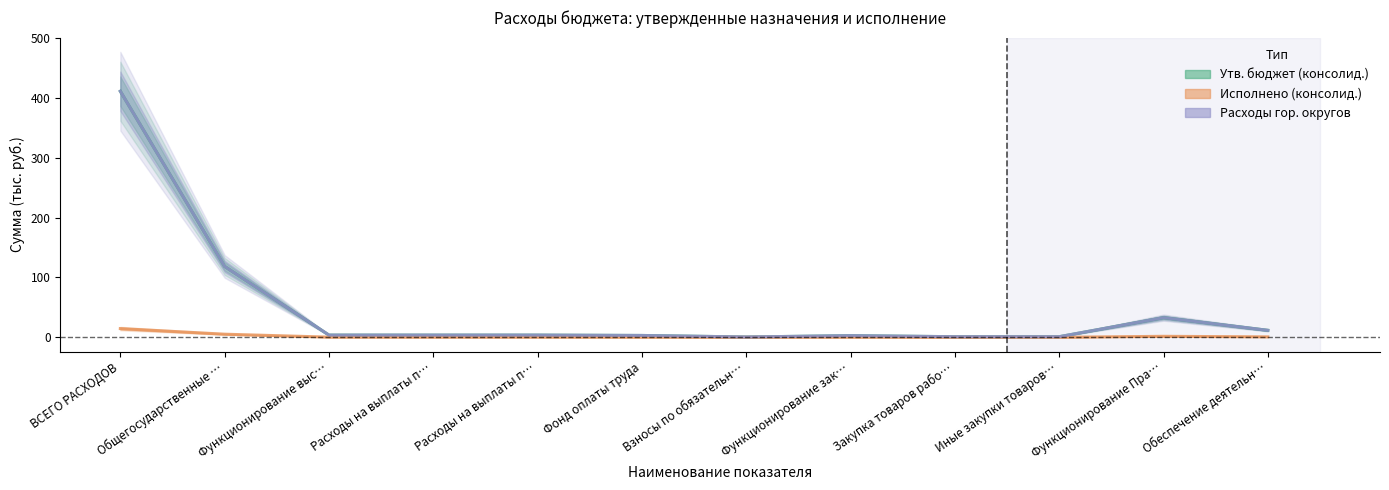

How many values in the Расходы гор. округов series exceed 3?

8